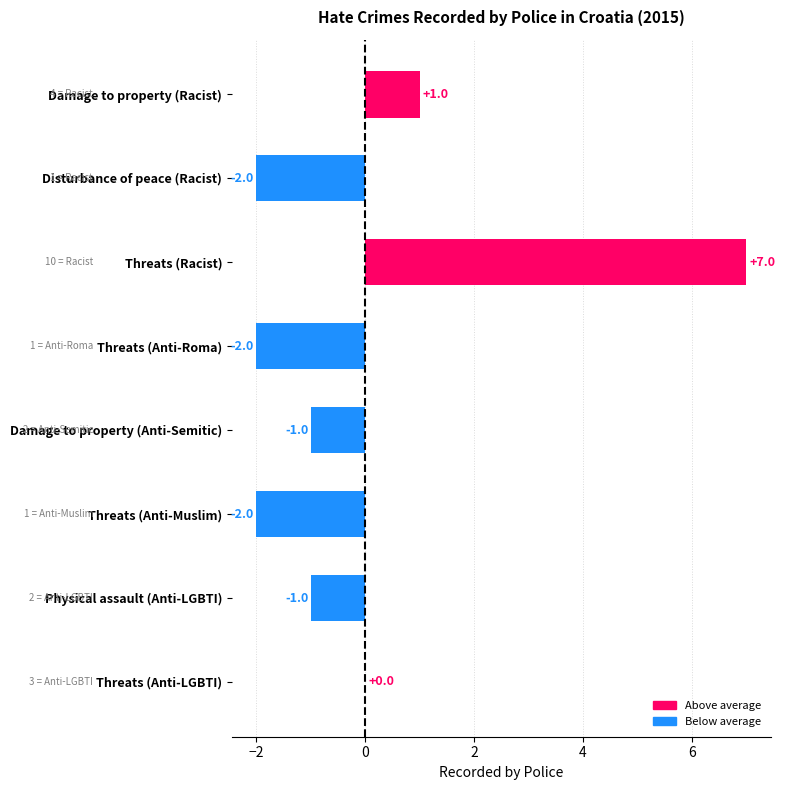

Does the chart contain stacked bars?

No